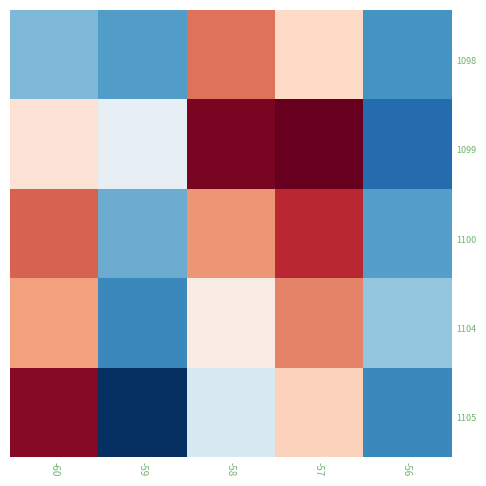

What is the greatest value displayed?

99360.1